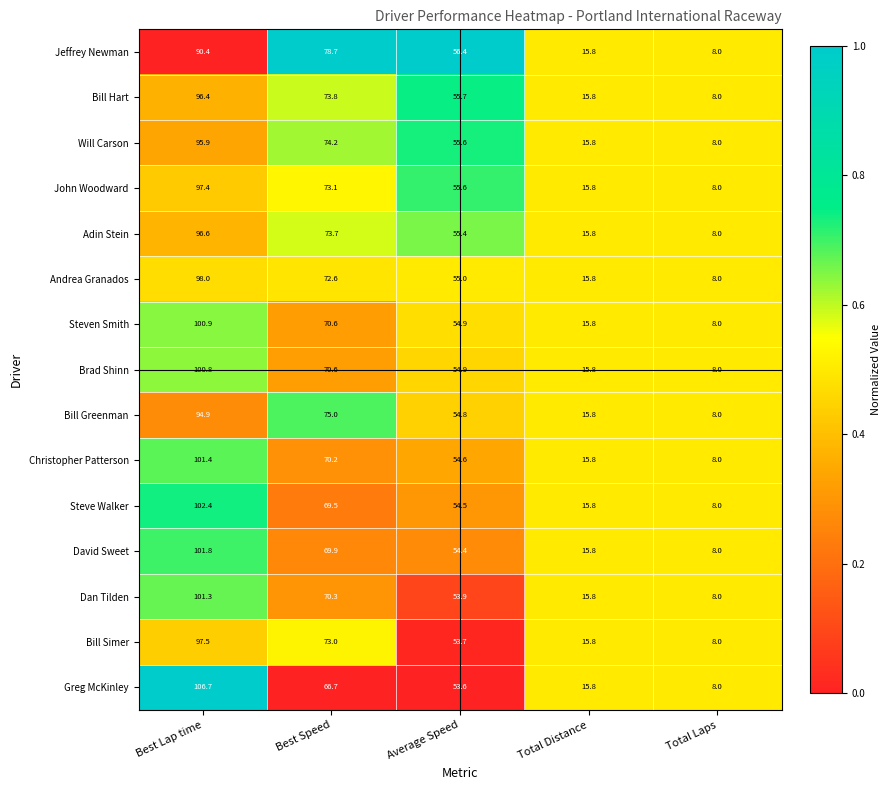

Is it true that Bill Simer equals 15.8 at Total Distance?

True